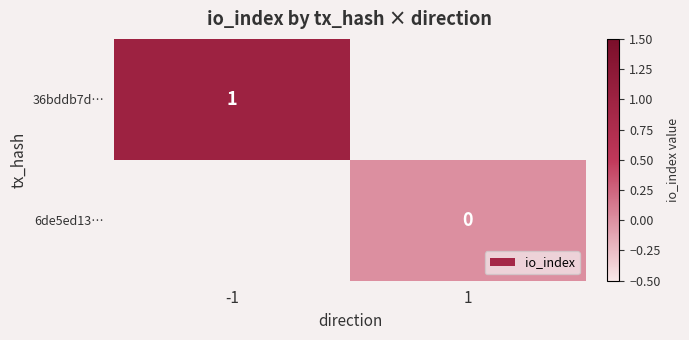

Is the value of 6de5ed13… at 1 greater than the value of 36bddb7d… at -1?

No